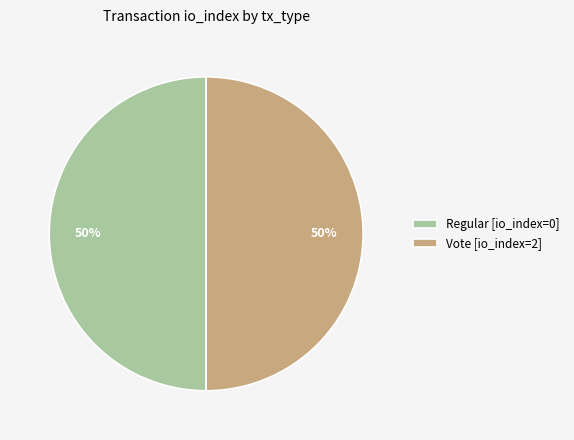

To the nearest percent, what is the average slice percentage?

50%